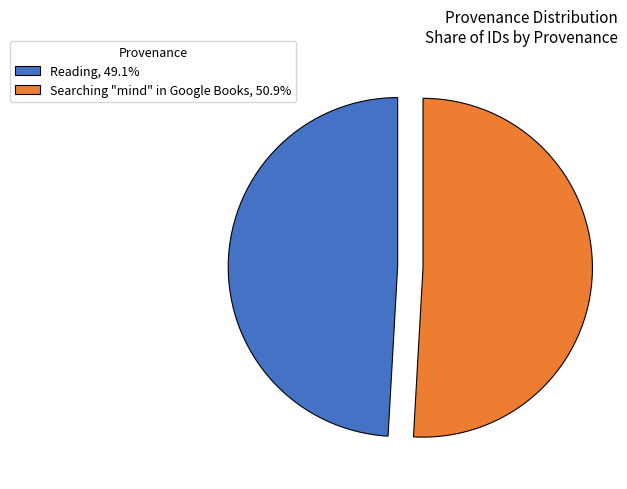

Does any single category account for the majority?

Yes